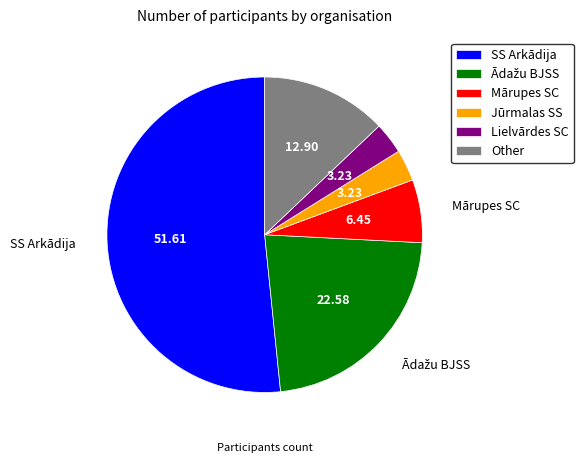

What is the ratio of the value at SS Arkādija to the value at Jūrmalas SS?

16.0